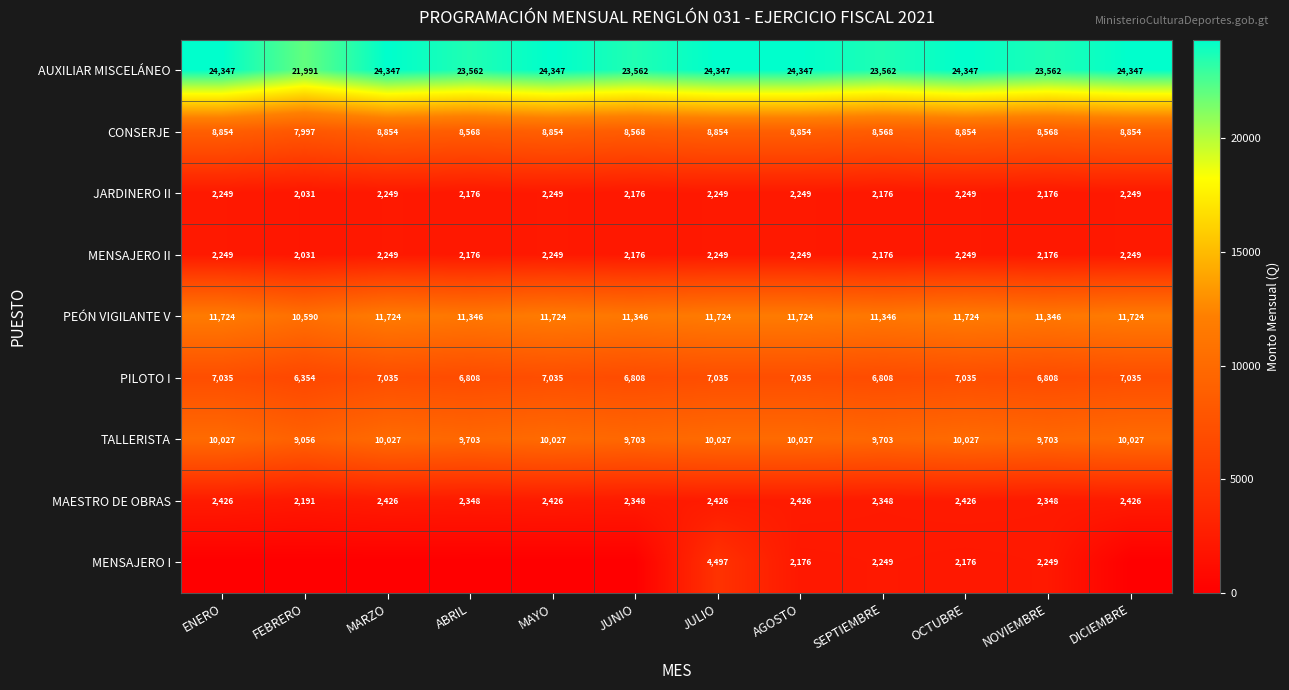

Is it true that CONSERJE equals 6180 at OCTUBRE?

False